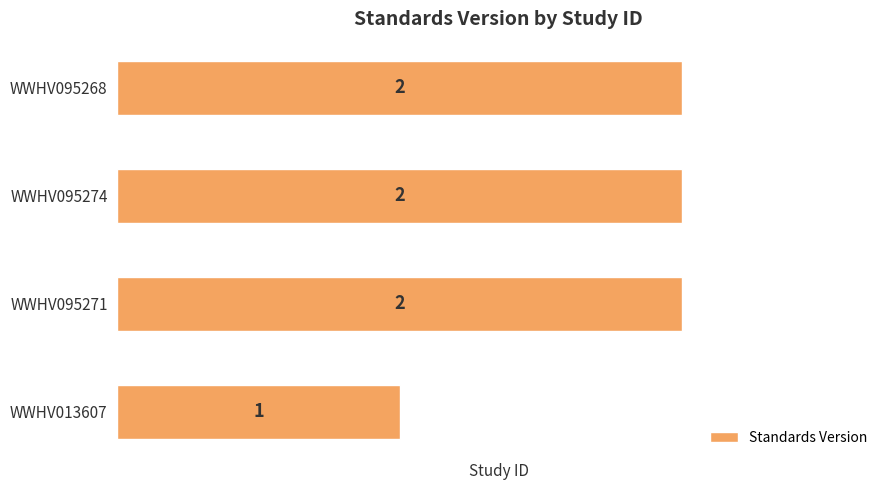

What is the average value?

2